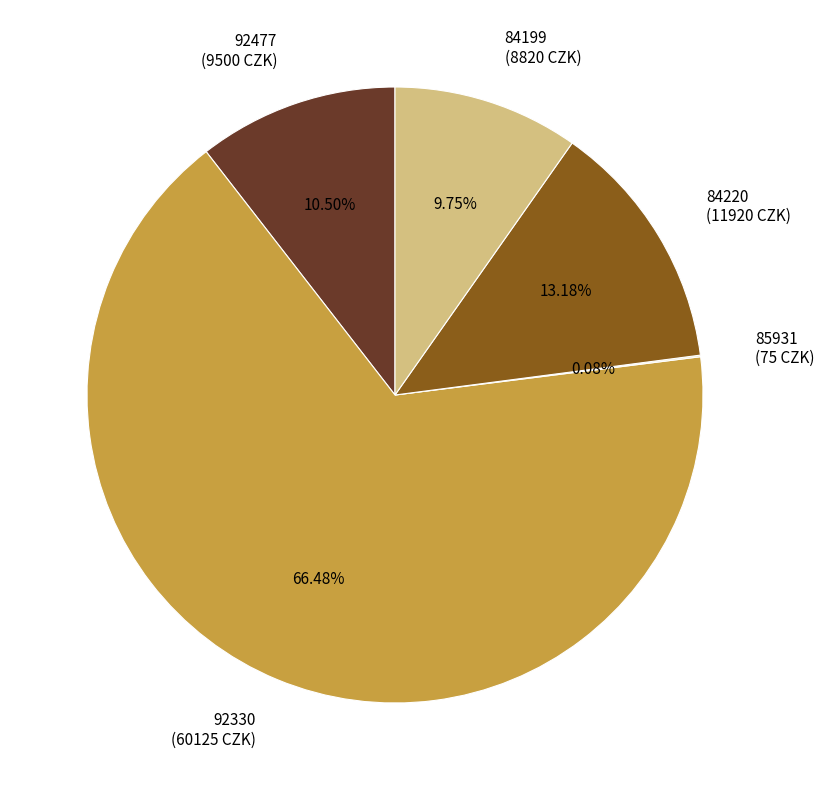

What percentage is the 84199 slice, to the nearest percent?

10%